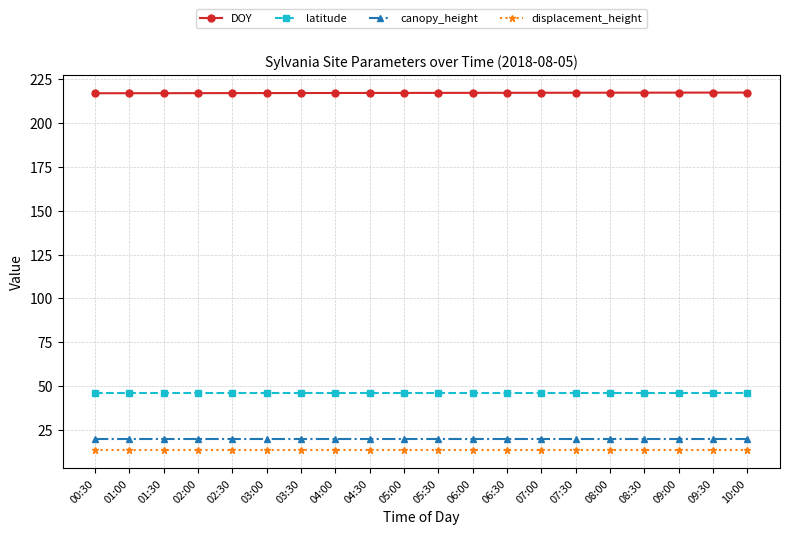

The value of displacement_height at 08:30 is 22.5. True or false?

False